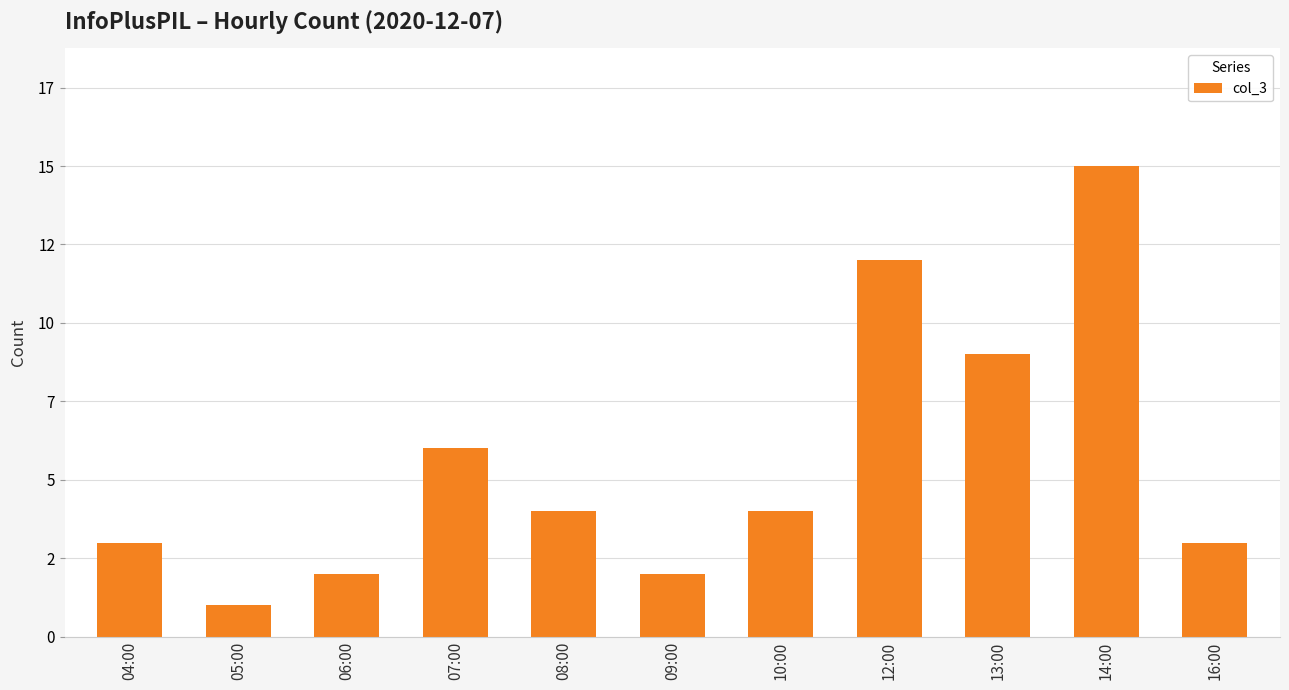

List the labels in order of value, smallest first.

05:00, 06:00, 09:00, 04:00, 16:00, 08:00, 10:00, 07:00, 13:00, 12:00, 14:00